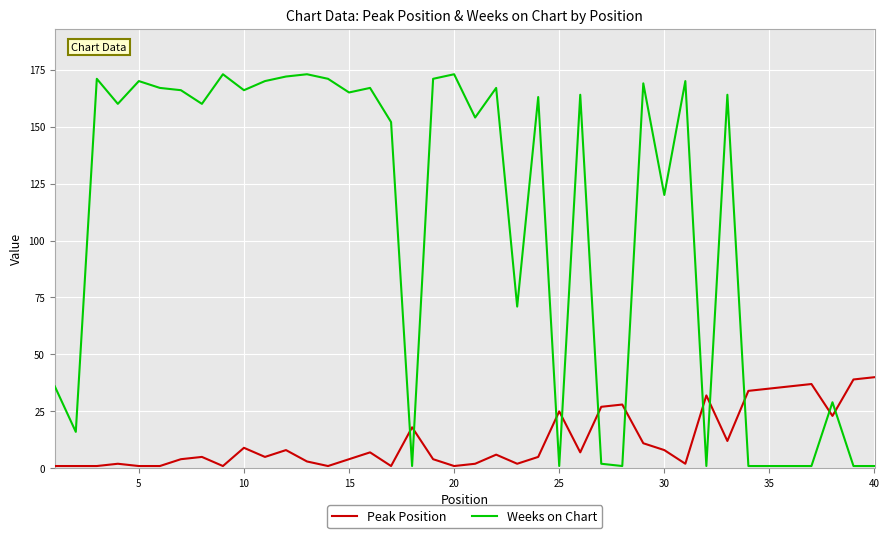

What are all the series names shown in the legend?

Peak Position, Weeks on Chart